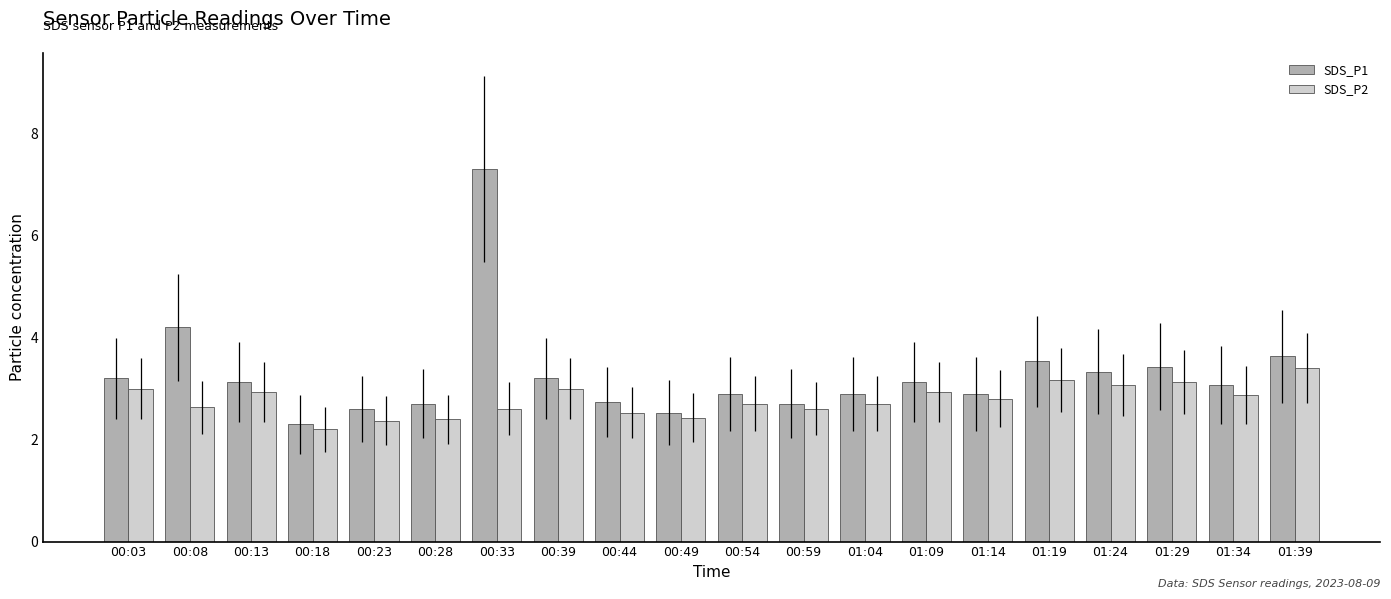

What are all the series names shown in the legend?

SDS_P1, SDS_P2